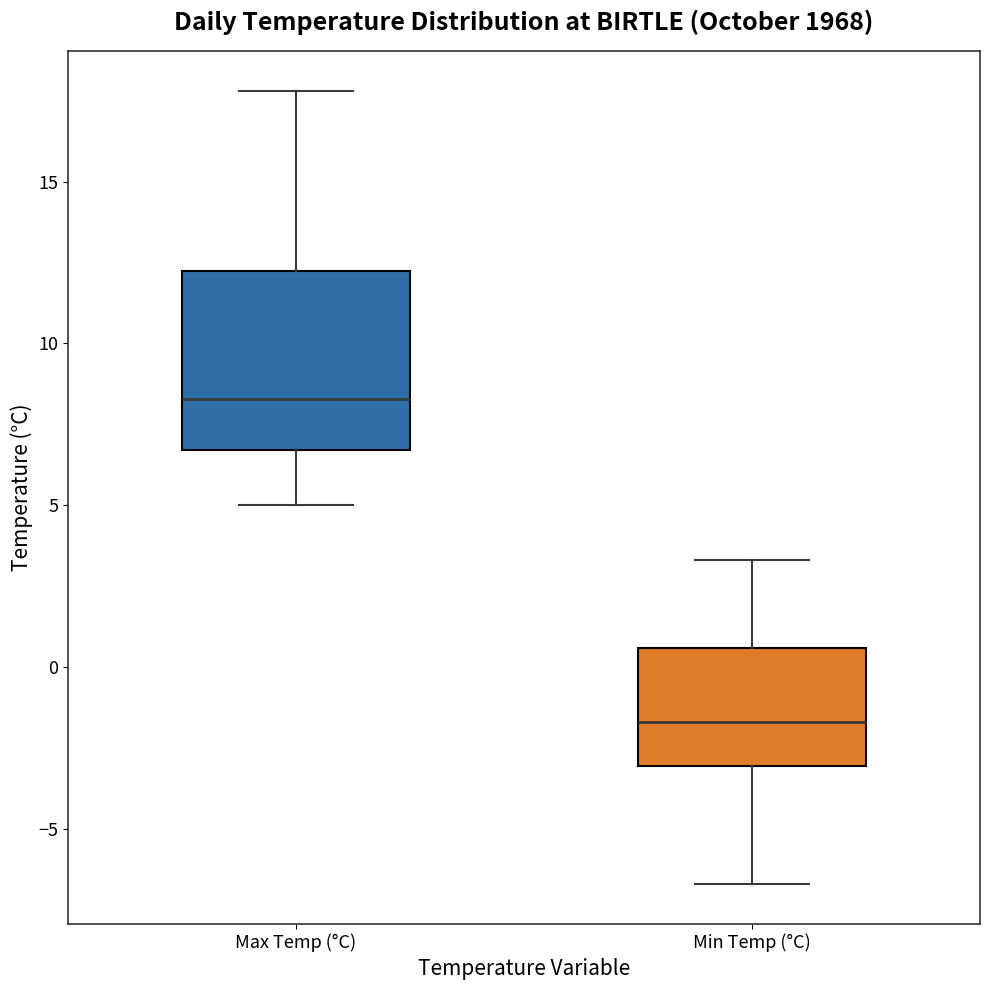

Reading left to right, transcribe this box plot: for each box, give where its median line is, the range the box spans, and where its two whiskers end, as read against the y-axis. The values are not printed on the chart, so give them approximately, as read against the axis.

Max Temp (°C): median 8.5, box 6.5 to 12.5, whiskers 5.0 to 18.0
Min Temp (°C): median -1.5, box -3.0 to 0.5, whiskers -6.5 to 3.5